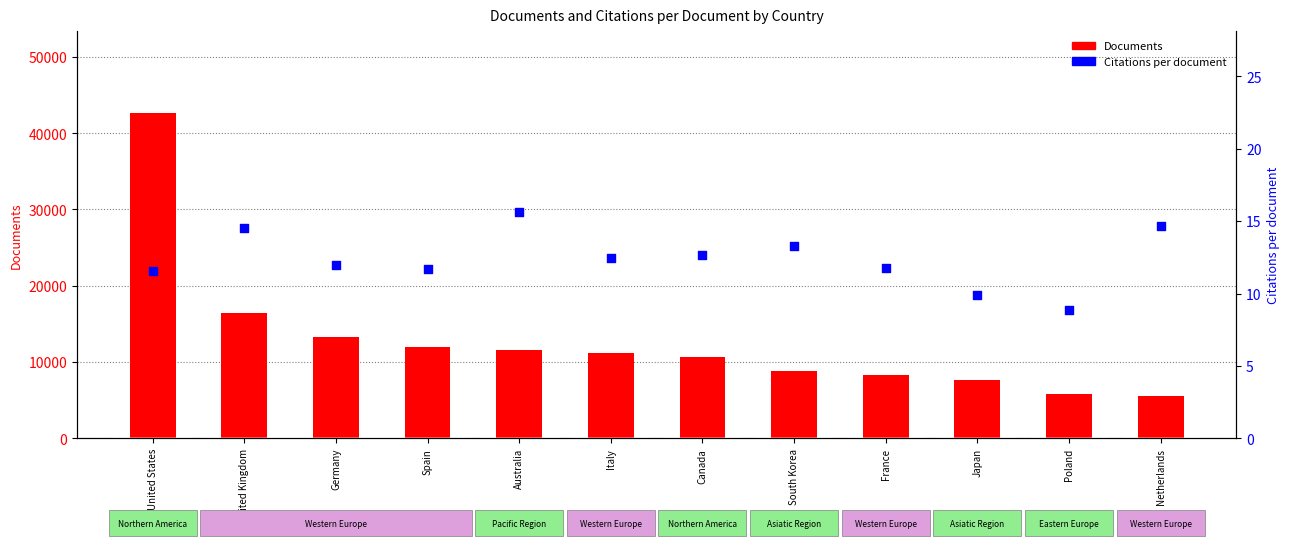

Which series has the largest Y range (max minus min)?

Documents